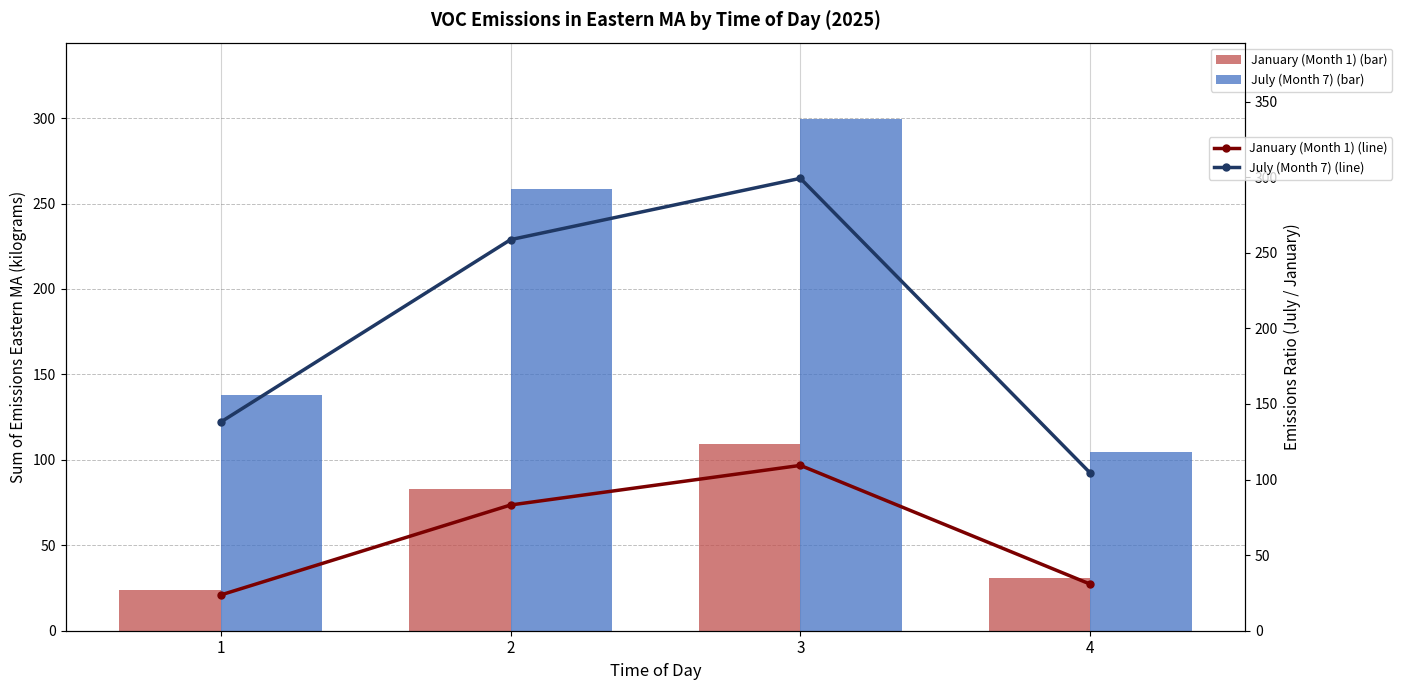

Which series has the widest spread of values?

July (Month 7) (bar)